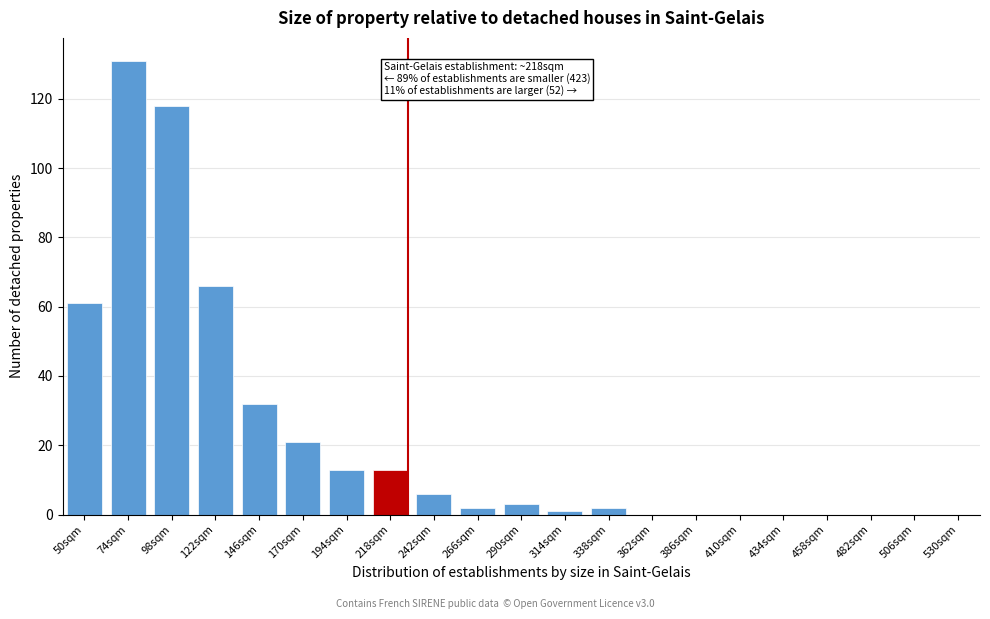

Reading left to right, transcribe all the data shown in this chart.

50sqm=61	74sqm=131	98sqm=118	122sqm=66	146sqm=32	170sqm=21	194sqm=13	218sqm=13	242sqm=6	266sqm=2	290sqm=3	314sqm=1	338sqm=2	362sqm=0	386sqm=0	410sqm=0	434sqm=0	458sqm=0	482sqm=0	506sqm=0	530sqm=0